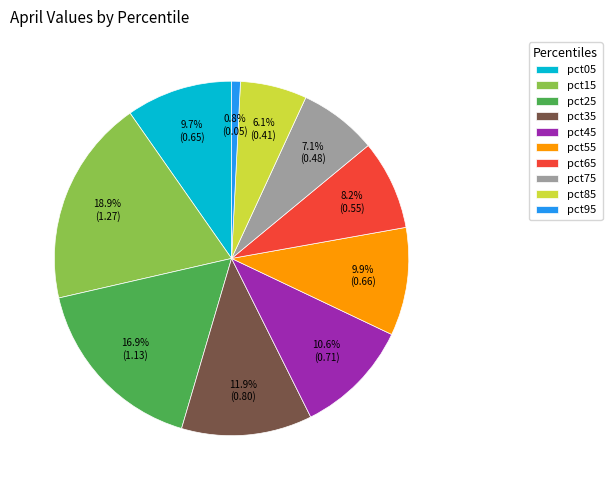

What percentage is the pct55 slice, to the nearest percent?

10%